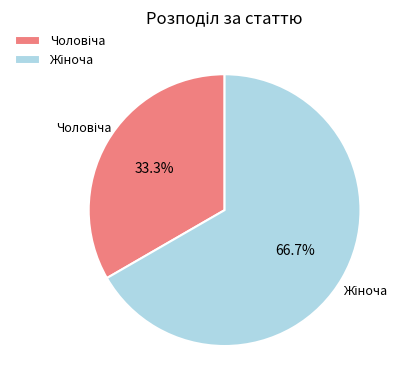

Is there a majority slice in this chart?

Yes